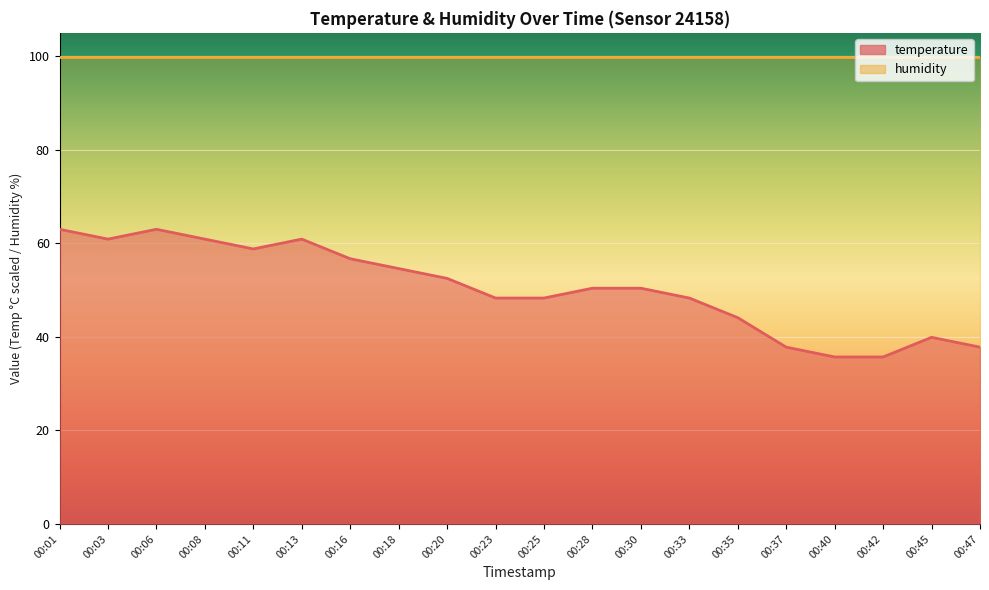

Which has a higher value, 00:08 or 00:28?

00:08